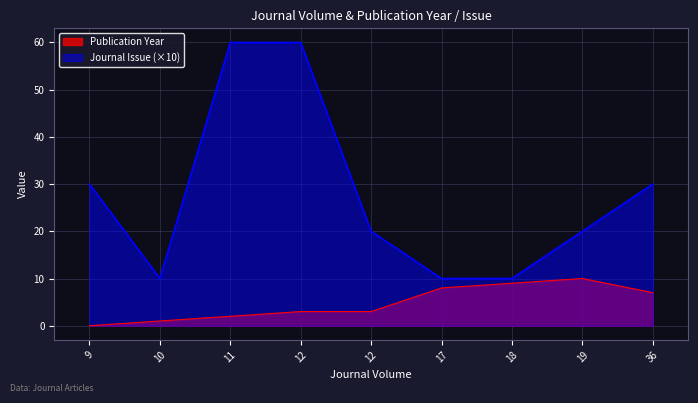

Which category has the highest value in the Publication Year series?

19